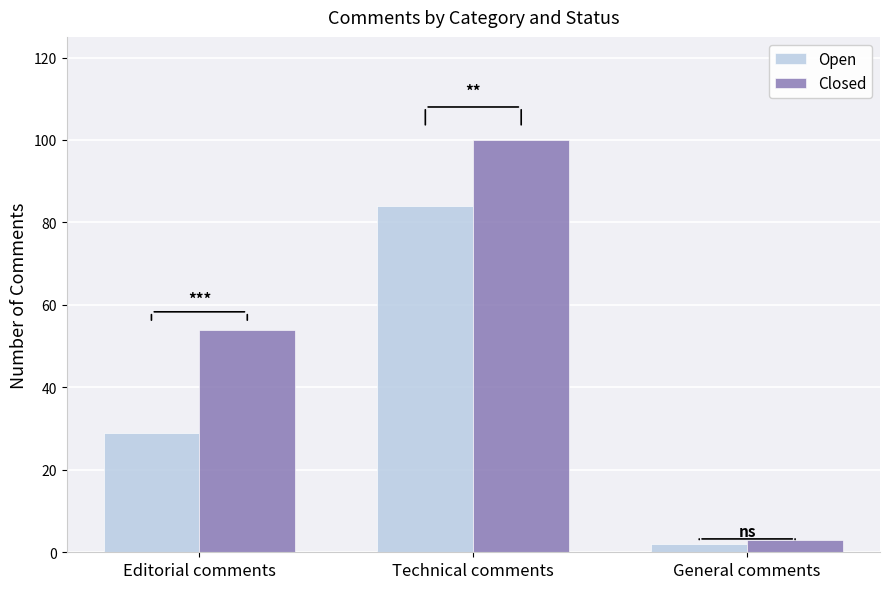

Between Editorial comments and General comments, which series saw the biggest shift?

Closed